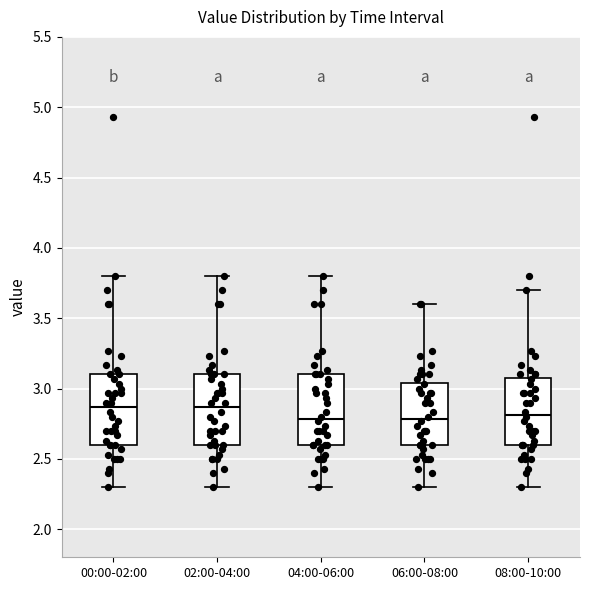

Reading left to right, read every box against the y-axis: the position of its median line, the range the box covers, and the ends of its whiskers. The values are not printed on the chart, so give them approximately, as read against the axis.

00:00-02:00: median 2.85, box 2.60 to 3.10, whiskers 2.30 to 3.80
02:00-04:00: median 2.85, box 2.60 to 3.10, whiskers 2.30 to 3.80
04:00-06:00: median 2.80, box 2.60 to 3.10, whiskers 2.30 to 3.80
06:00-08:00: median 2.80, box 2.60 to 3.05, whiskers 2.30 to 3.60
08:00-10:00: median 2.80, box 2.60 to 3.10, whiskers 2.30 to 3.70